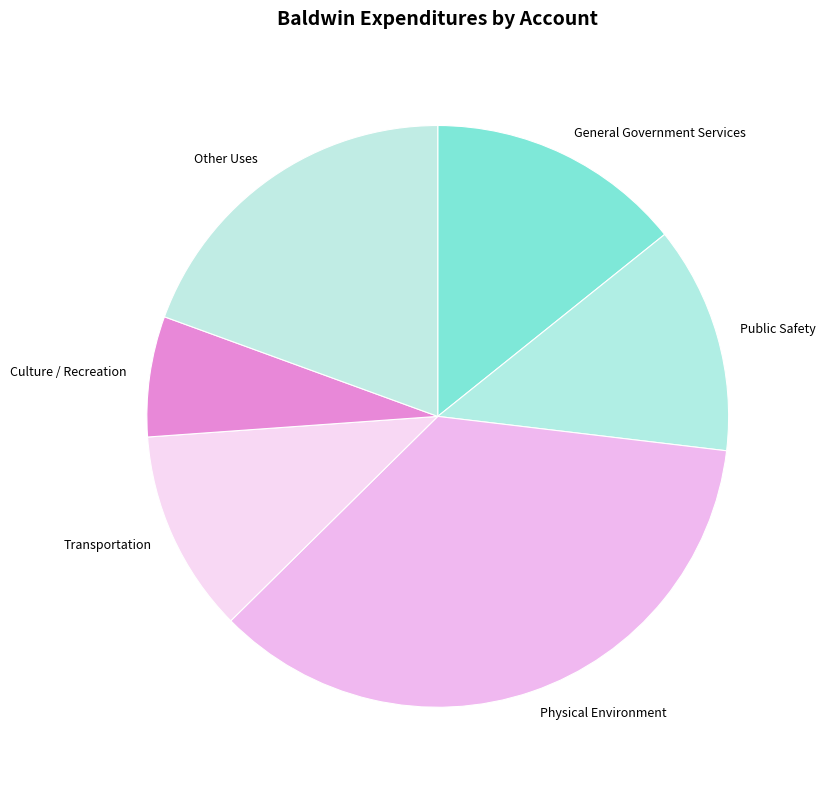

What is the ratio of the value at Public Safety to the value at Other Uses?

0.7